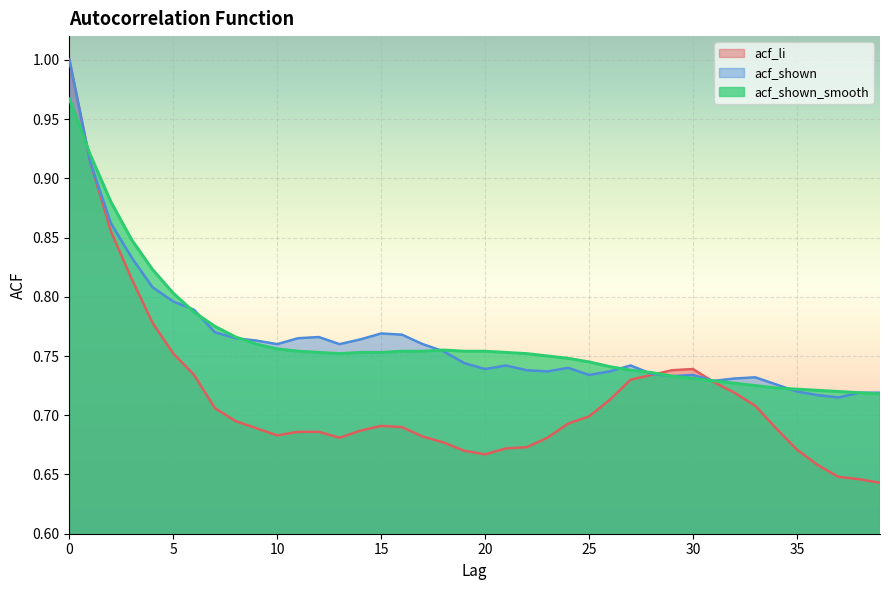

Where is the first local minimum for acf_shown_smooth?

13